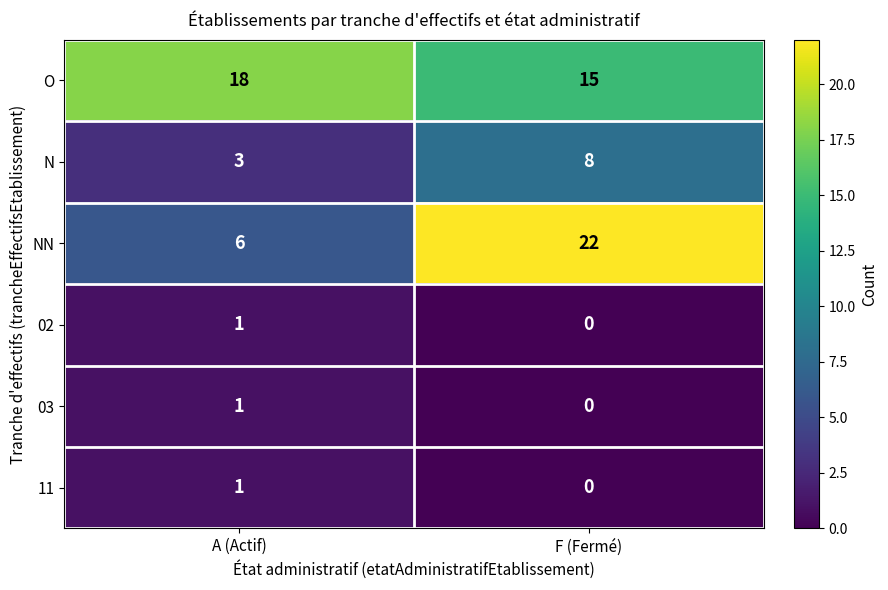

What is the spread (max minus min) of values at F (Fermé)?

22